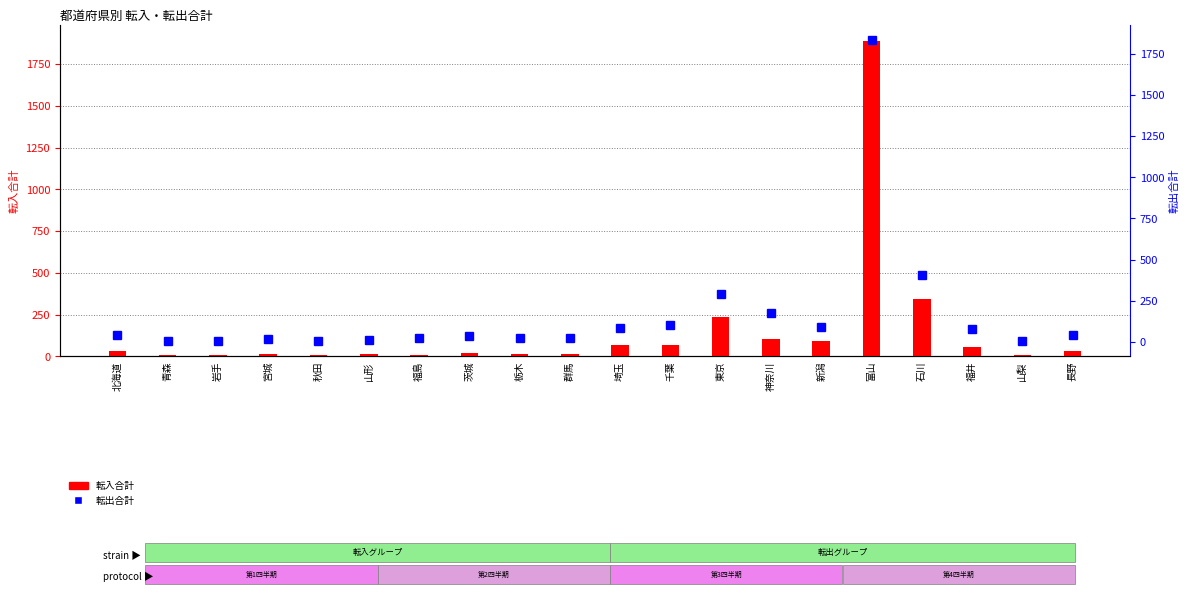

The 転入合計 series shows 9 at 秋田. True or false?

True